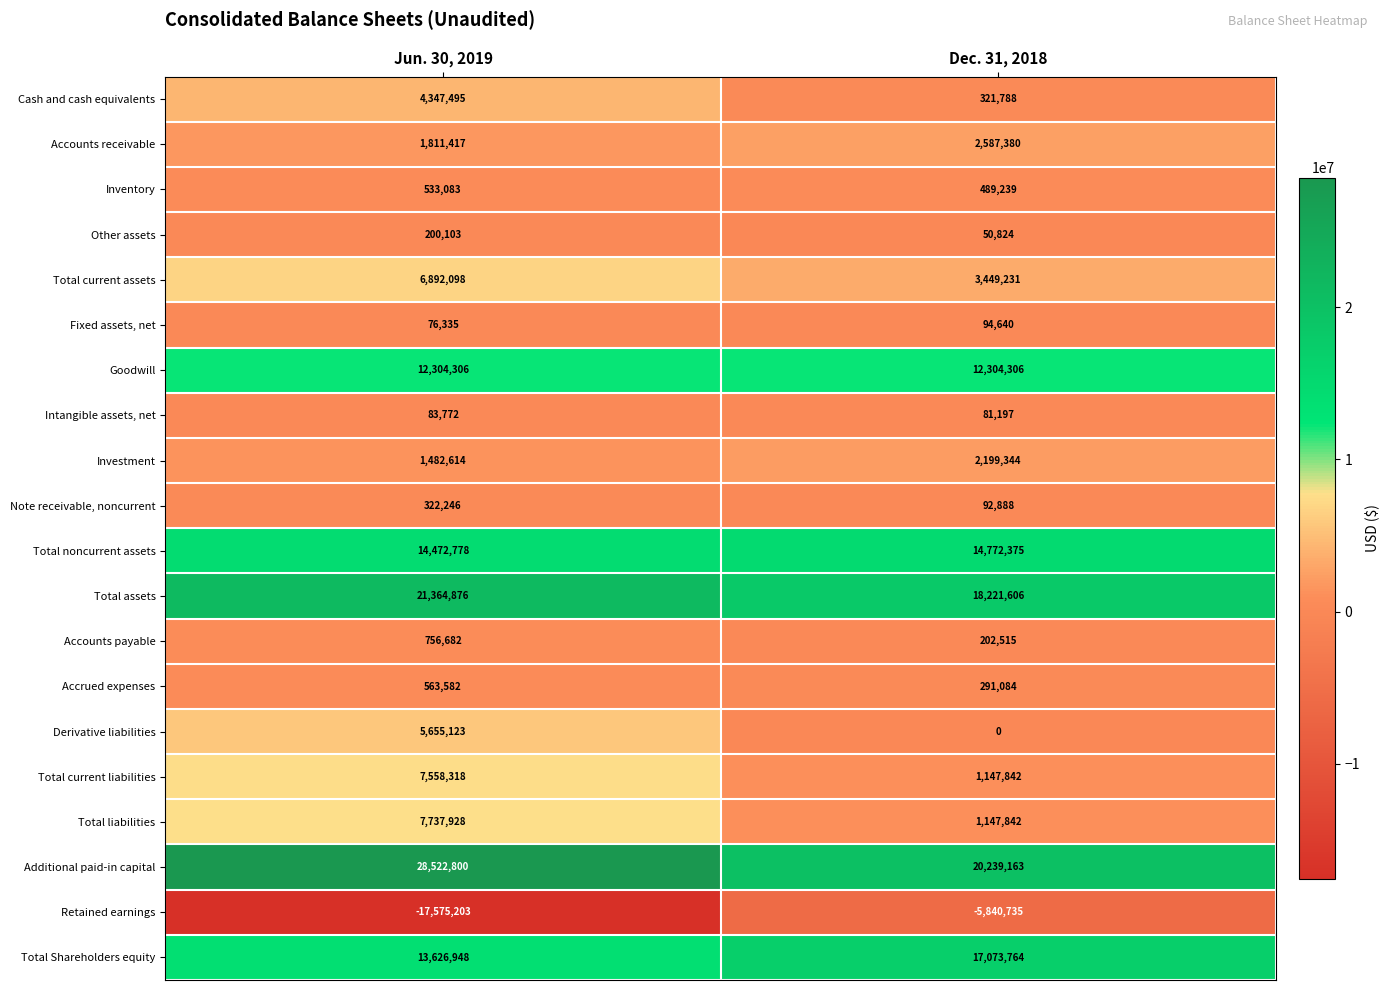

What is the highest value of the Intangible assets, net series?

83772